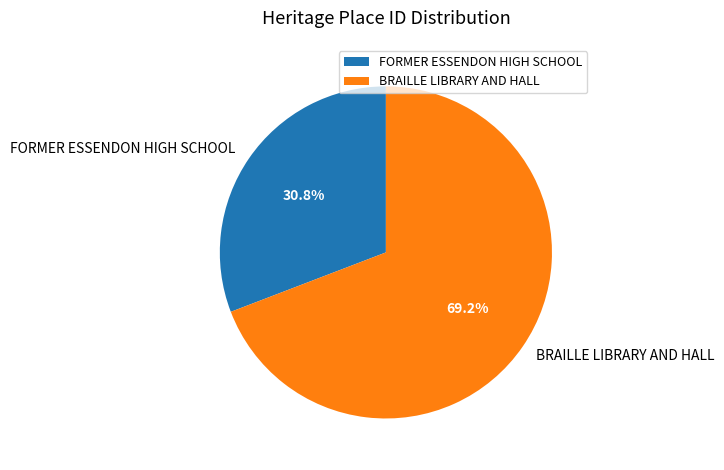

Do BRAILLE LIBRARY AND HALL and FORMER ESSENDON HIGH SCHOOL together represent more than half of the pie?

Yes